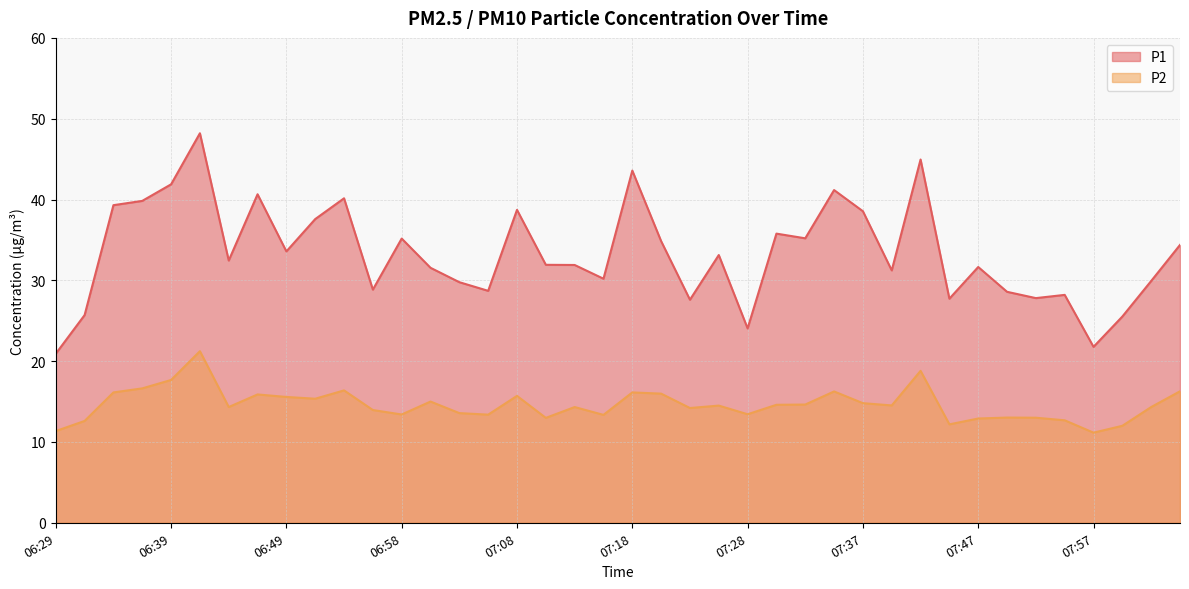

True or false: P1 and P2 cross at least once.

False